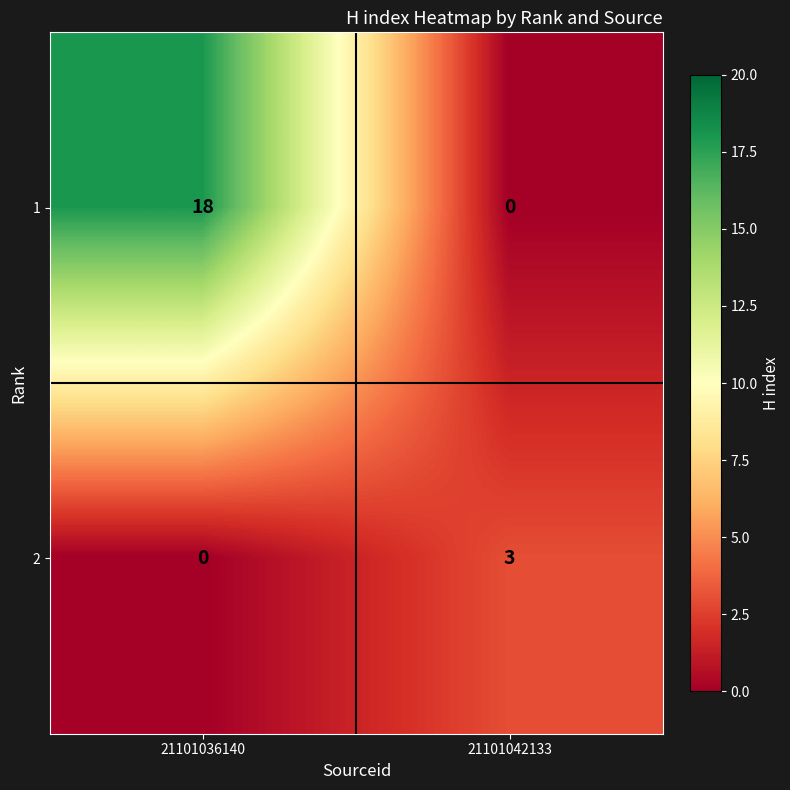

Reading left to right, list all the values displayed in this chart.

1: 21101036140=18	21101042133=0
2: 21101036140=0	21101042133=3